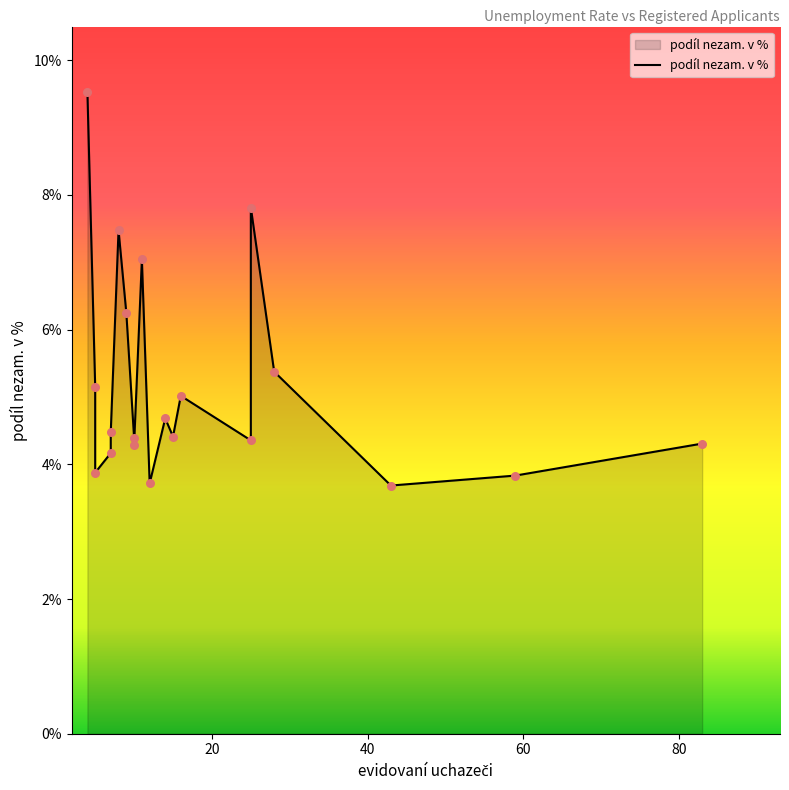

Which has a higher value, 9 or 11?

11